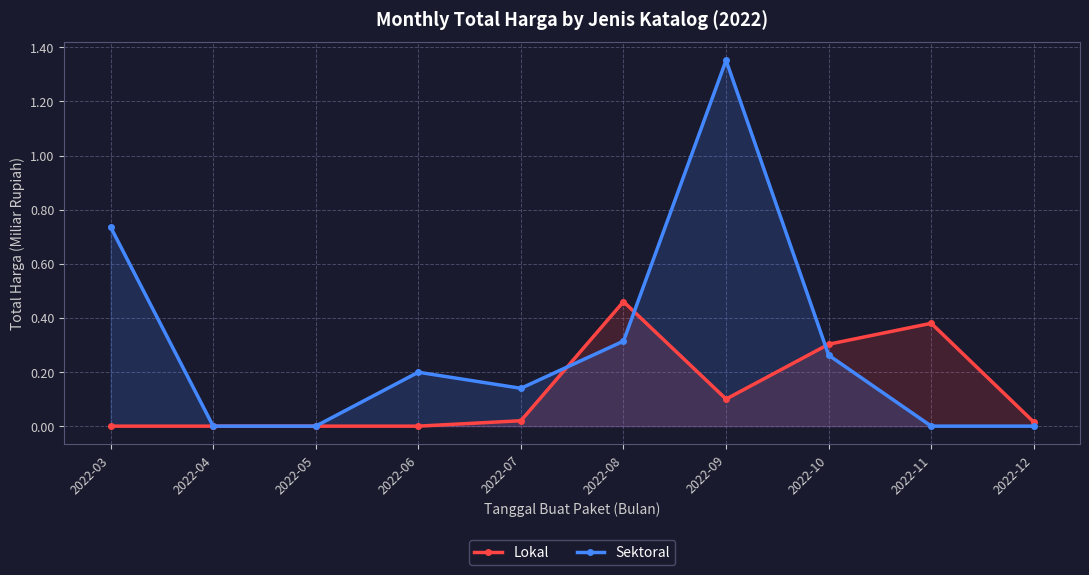

List the series in order of their overall mean, lowest first.

Lokal, Sektoral